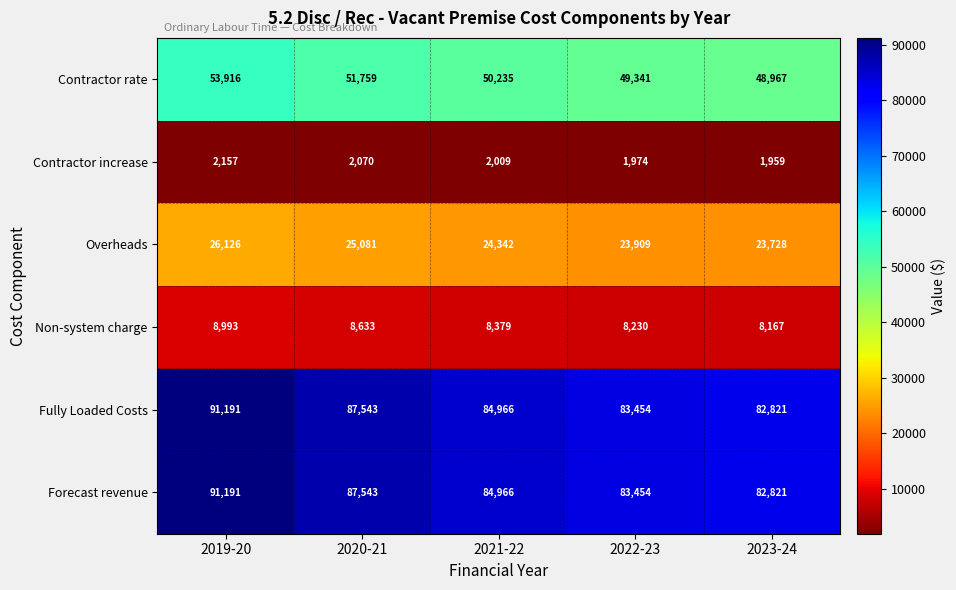

What is the sum of the Overheads values at 2022-23 and 2021-22?

48251